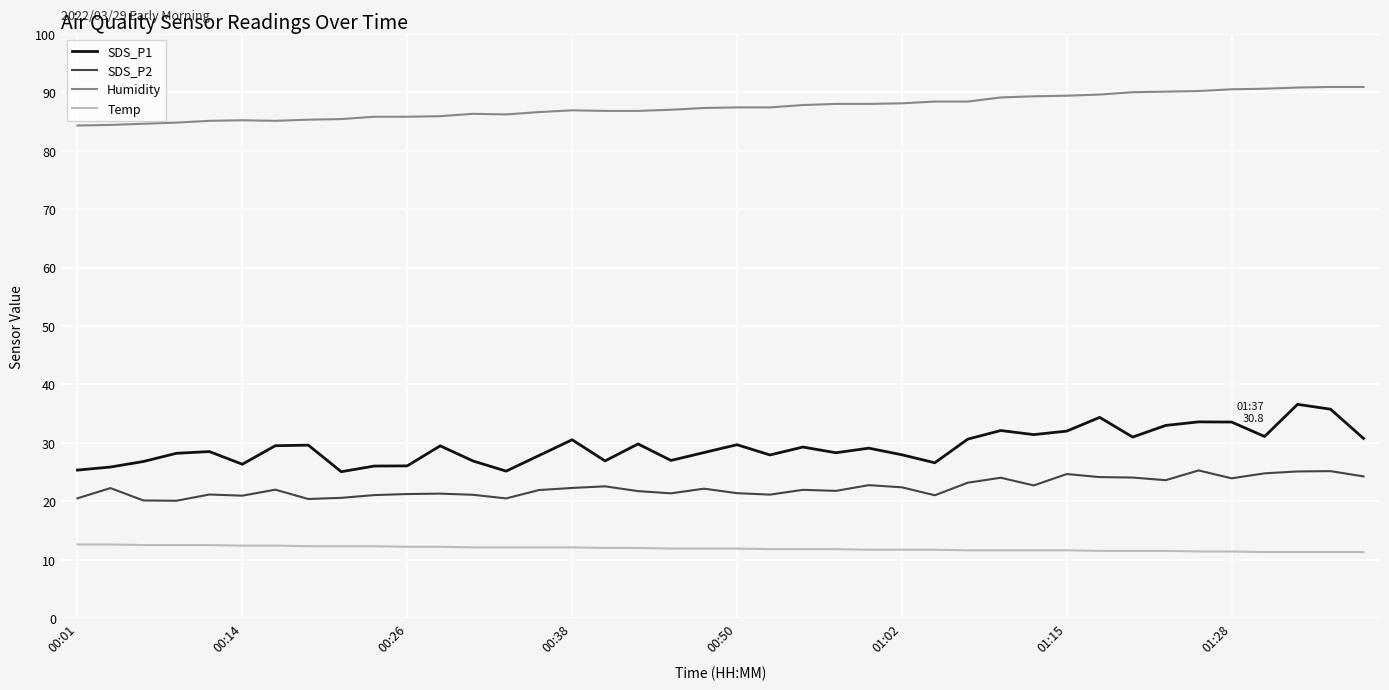

Which series has the largest range (max minus min)?

SDS_P1